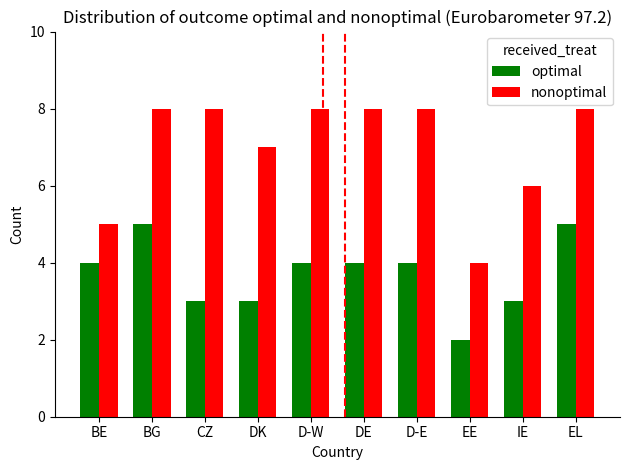

Rank the series by their average value, from highest to lowest.

nonoptimal, optimal